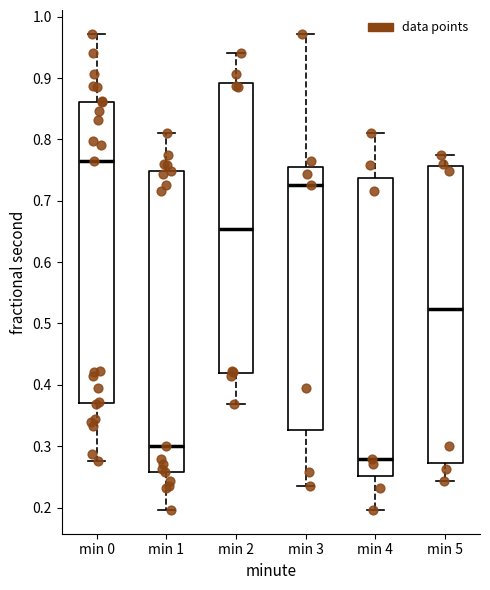

Where is the lower edge of the box for min 2 on the y-axis? The values are not printed on the chart, so give them approximately, as read against the axis.

0.42